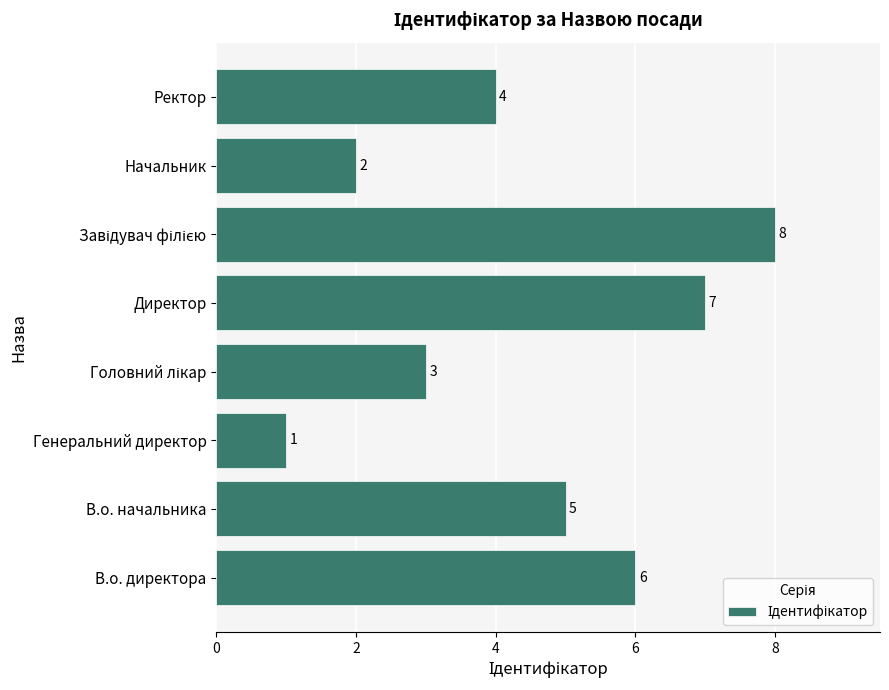

Reading bottom to top, extract all data points from this chart.

6	5	1	3	7	8	2	4